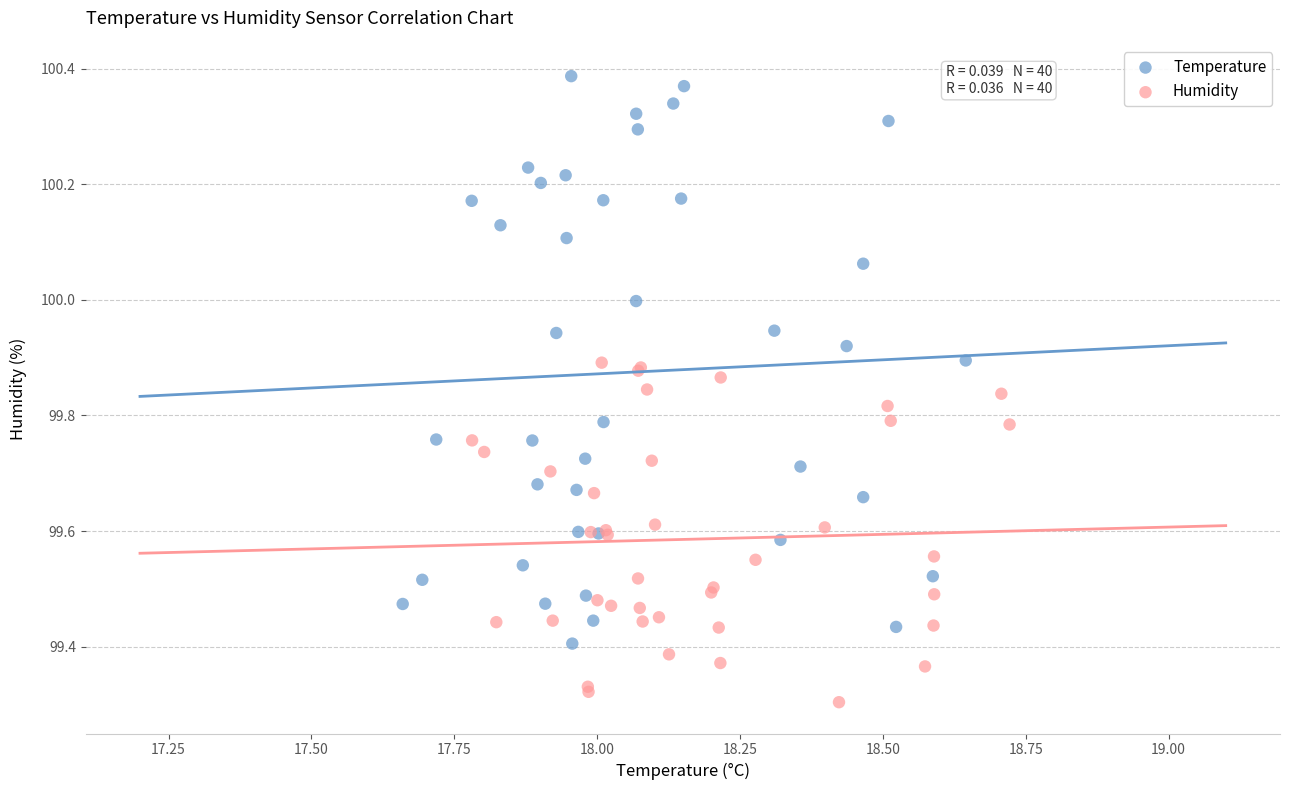

Which series reaches the minimum Y coordinate?

Humidity